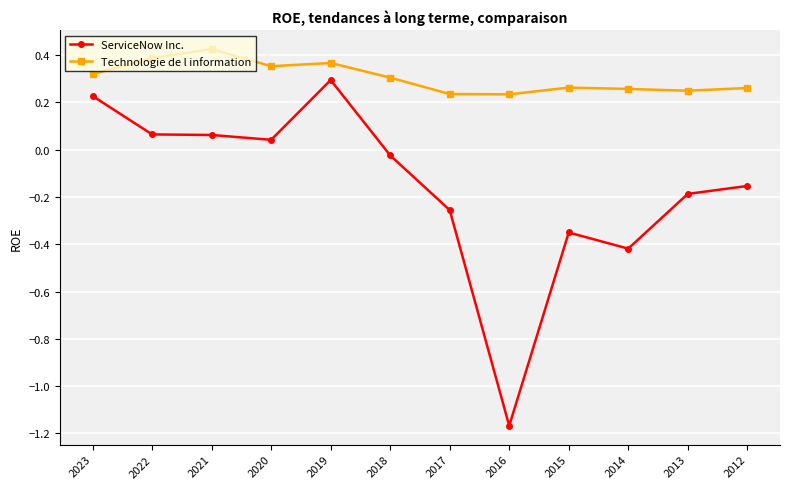

At which label does ServiceNow Inc. first exceed 0?

2023